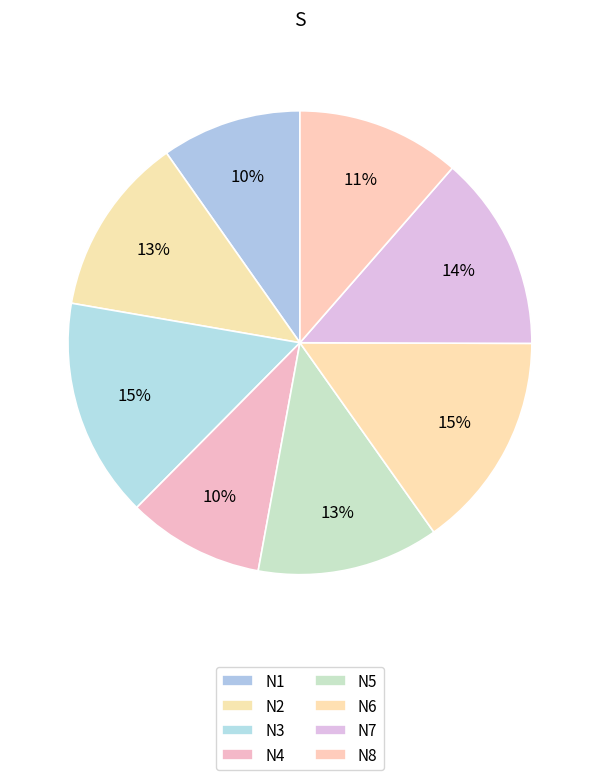

How many slices are in this pie chart?

8